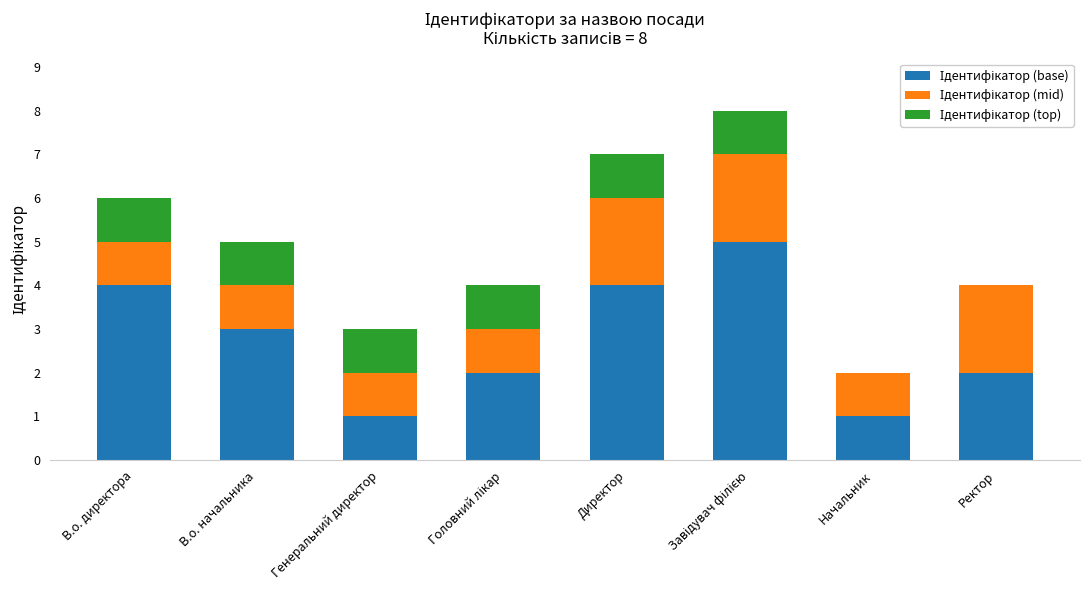

What is the value of the Ідентифікатор (base) bar at the 5th from the left?

4